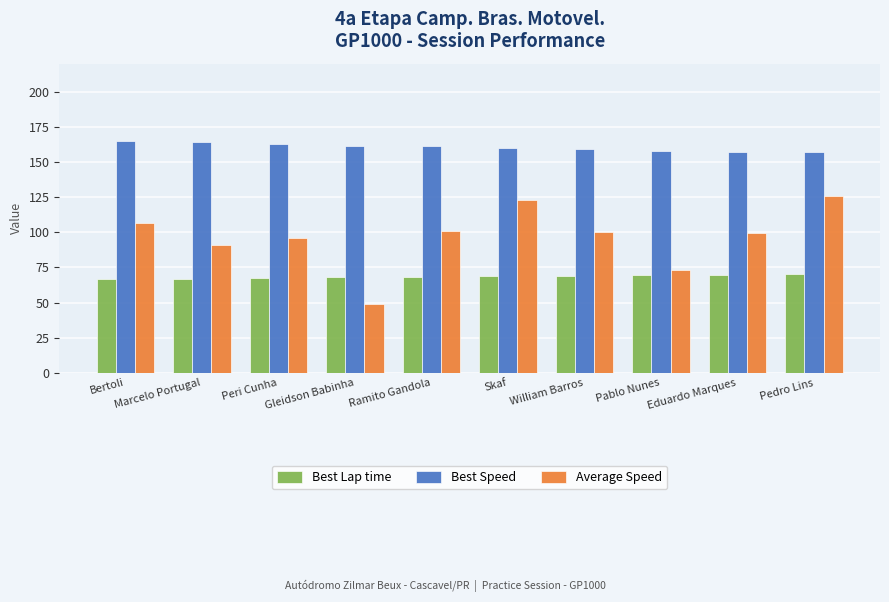

Where does the Average Speed series first go above 99?

Bertoli